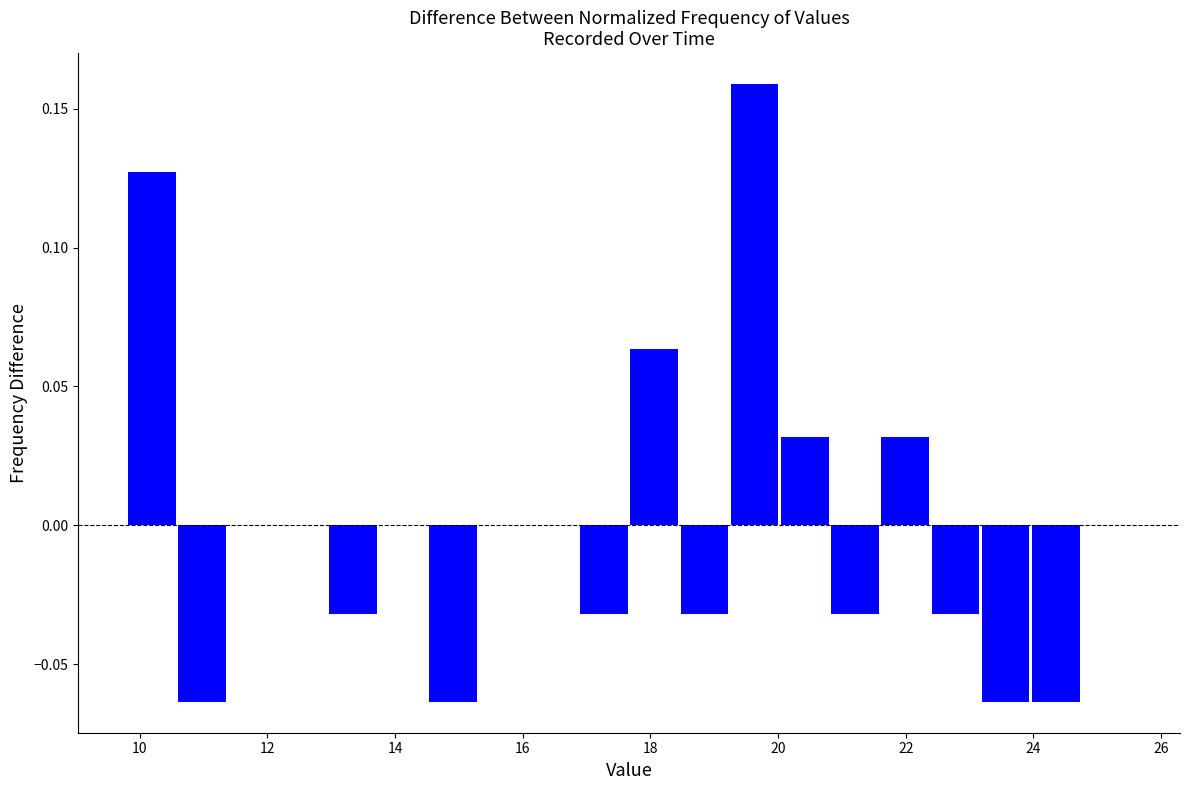

Read against the x-axis, roughly where is the centre of the tallest bar?

19.6